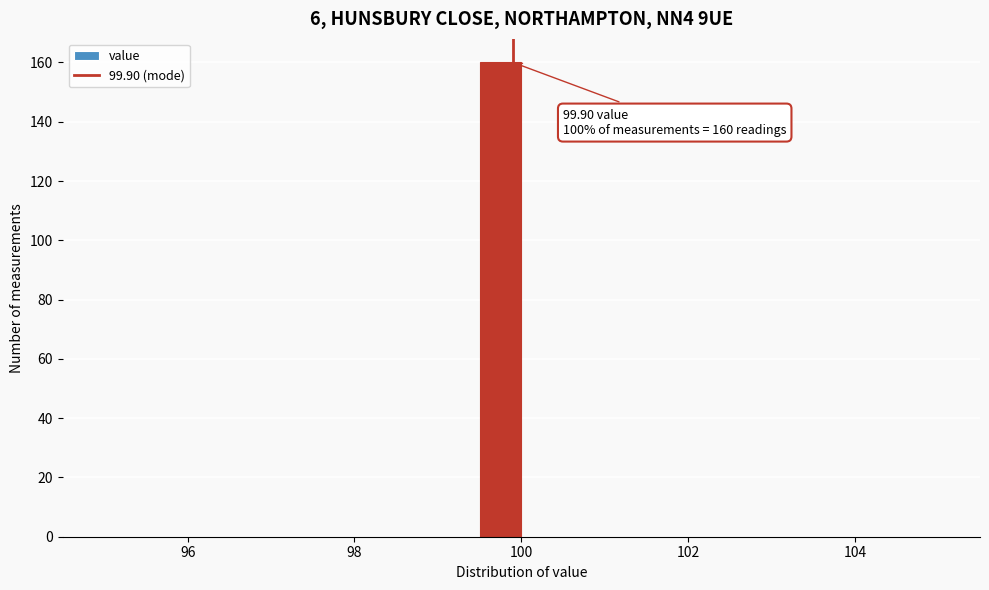

Read against the x-axis, roughly where is the centre of the tallest bar?

99.8